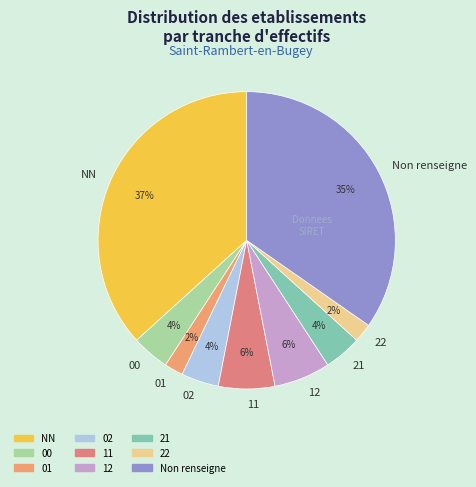

Is it true that 11 is 1% of the pie?

False